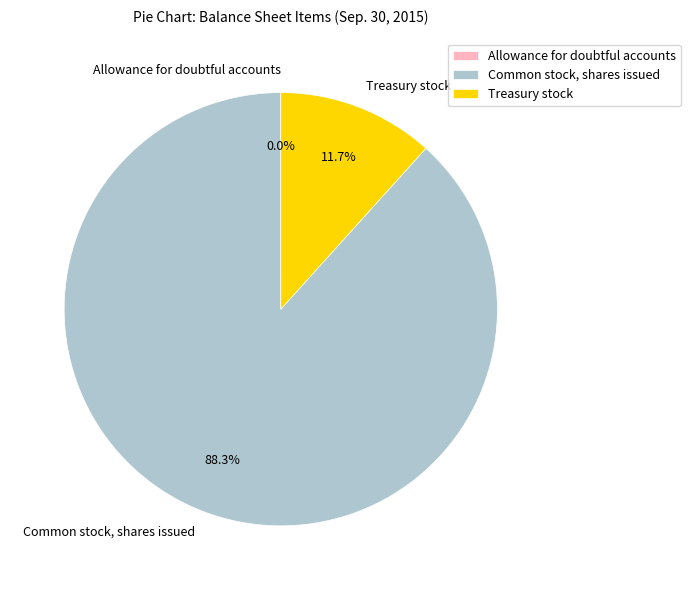

Does any single category account for the majority?

Yes